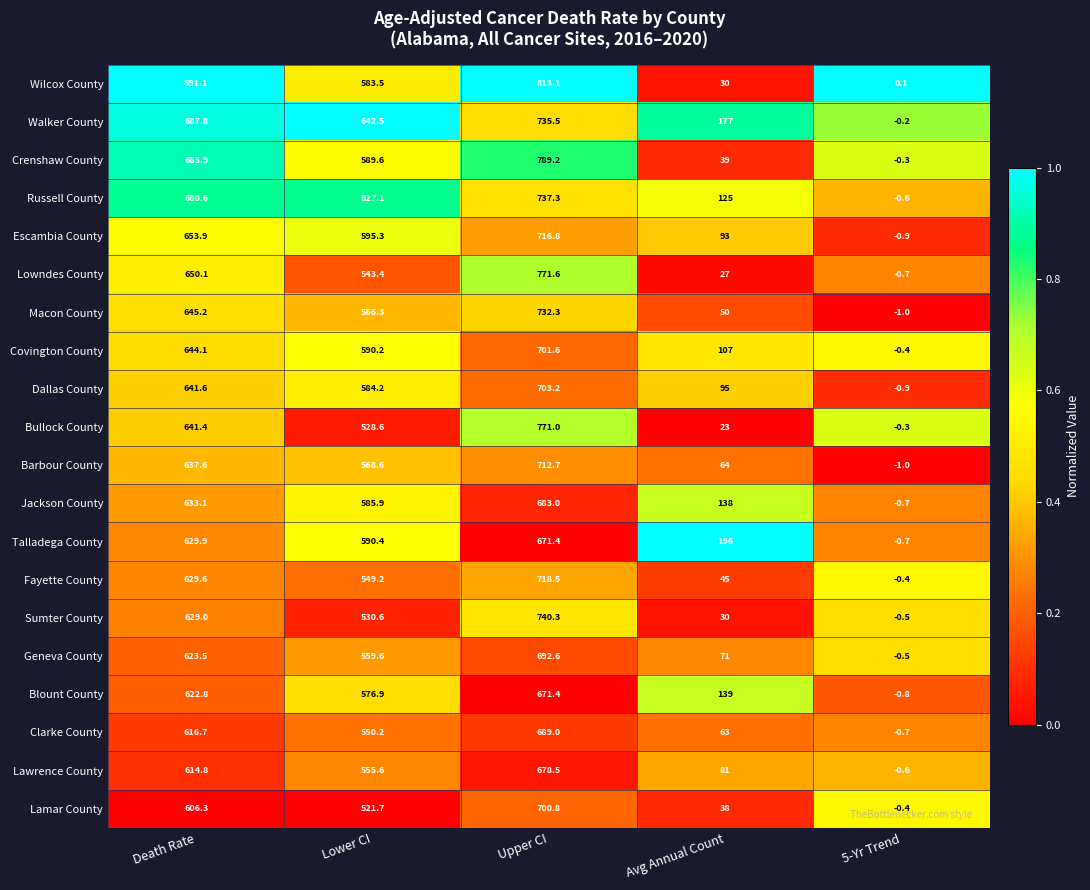

Between Lower CI and 5-Yr Trend, which series saw the biggest shift?

Walker County